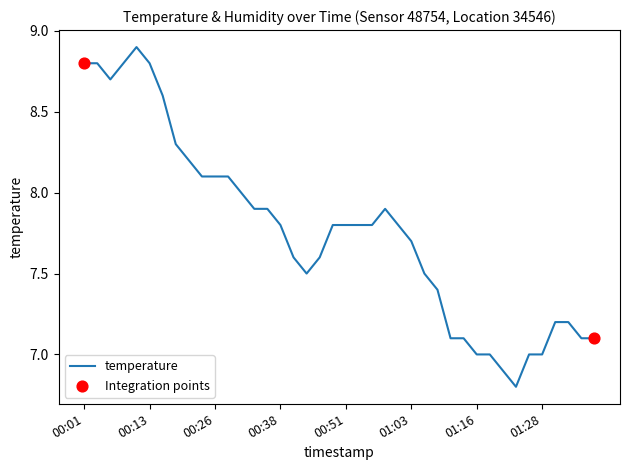

What is the maximum value shown in the chart?

8.9